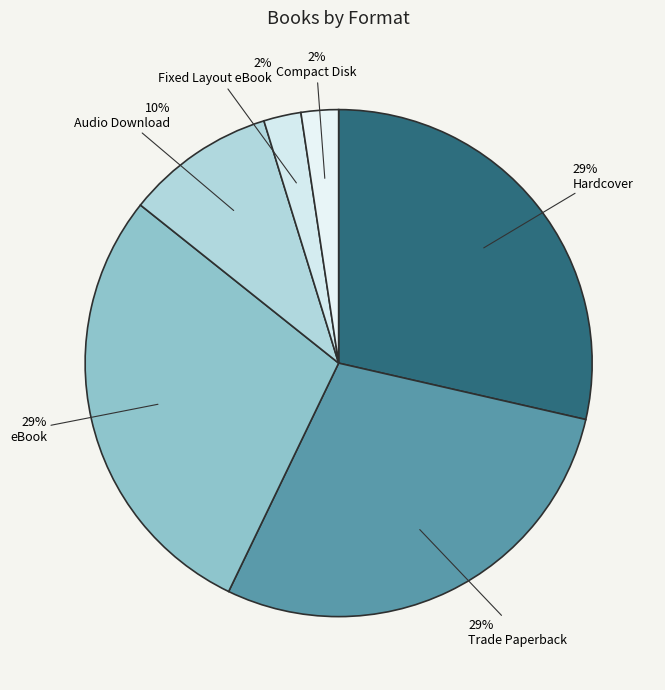

How many segments does this pie chart have?

6